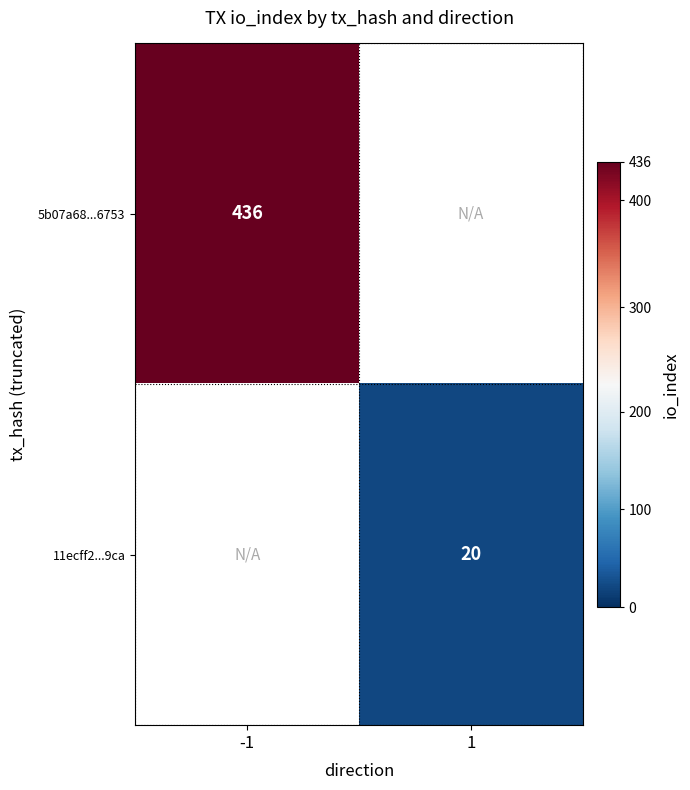

True or false: 5b07a68...6753 has a value of 436 at -1.

True